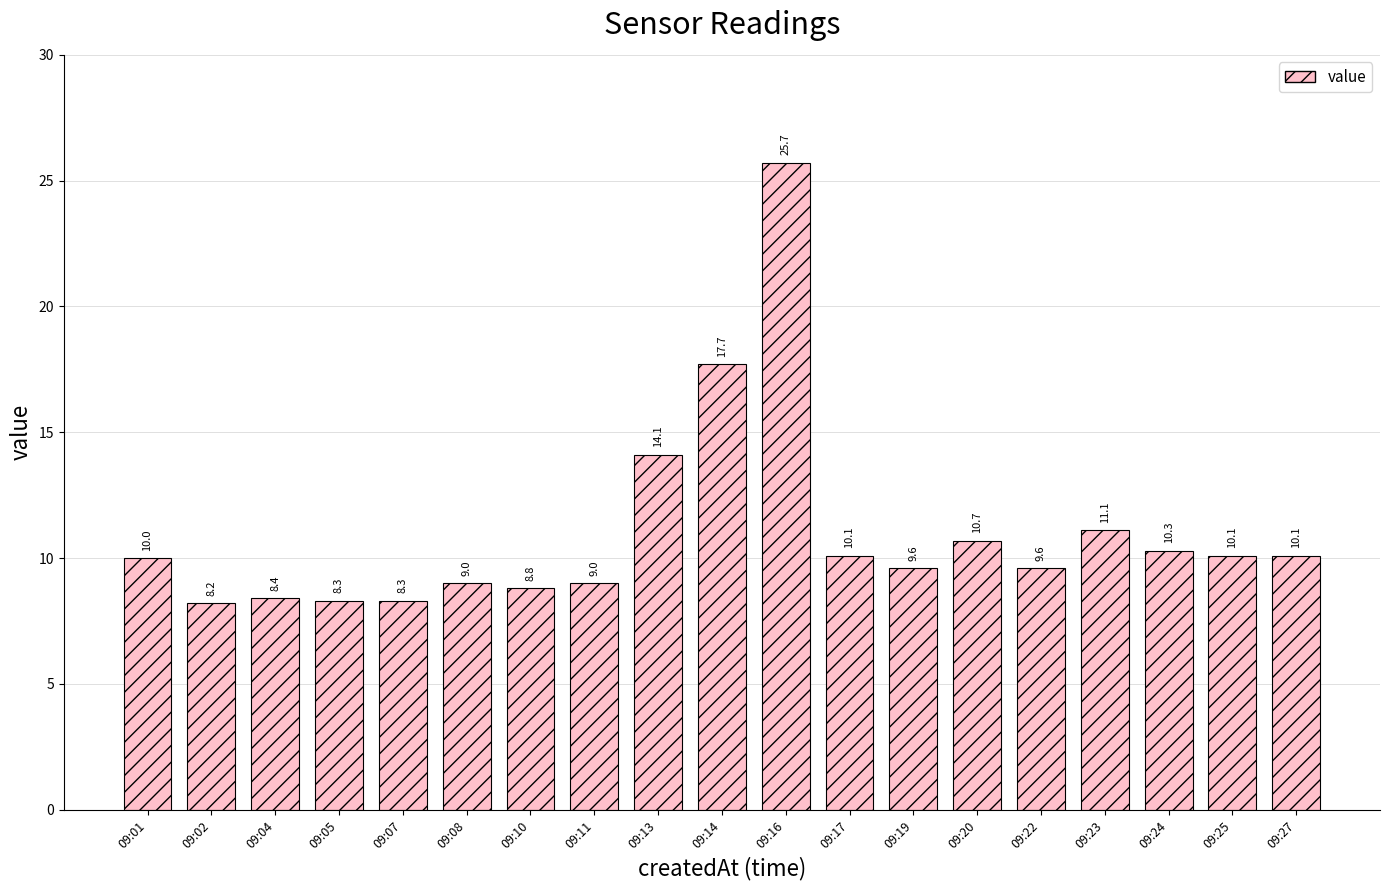

Reading left to right, what are all the values shown in this chart?

09:01=10.0	09:02=8.2	09:04=8.4	09:05=8.3	09:07=8.3	09:08=9.0	09:10=8.8	09:11=9.0	09:13=14.1	09:14=17.7	09:16=25.7	09:17=10.1	09:19=9.6	09:20=10.7	09:22=9.6	09:23=11.1	09:24=10.3	09:25=10.1	09:27=10.1